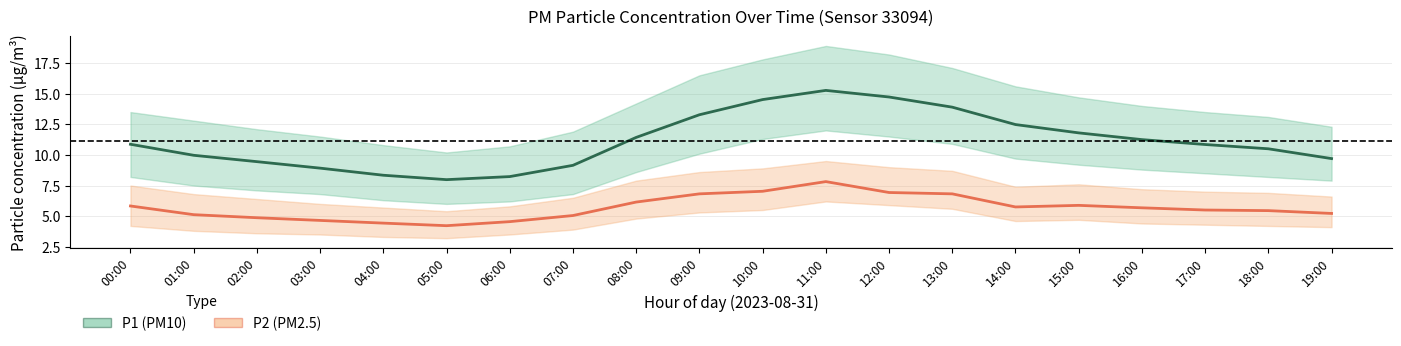

What are all the series names shown in the legend?

P1 (PM10), P2 (PM2.5)